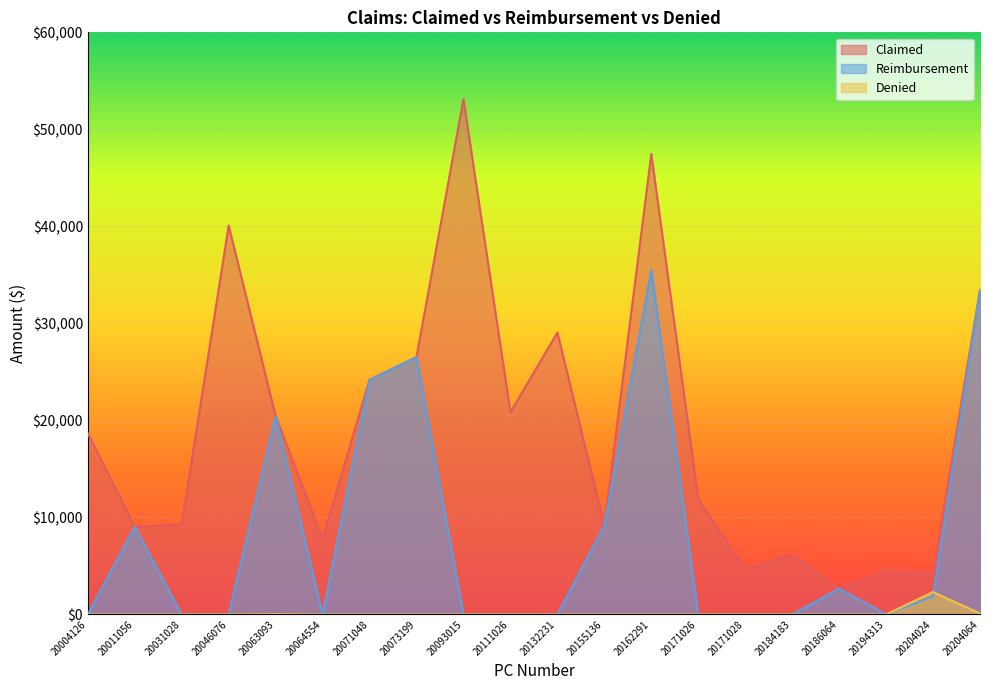

Reading left to right, transcribe all the data shown in this chart.

Claimed: 20004126=18667.6	20011056=9030.3	20031028=9280.6	20046076=40089.7	20063093=20452.0	20064554=7803.9	20071048=24189.0	20073199=26531.3	20093015=53120.0	20111026=20835.2	20132231=29062.8	20155136=9169.2	20162291=47471.5	20171026=11887.3	20171028=4677.6	20184183=6160.0	20186064=2663.5	20194313=4490.6	20204024=4195.9	20204064=33469.2
Reimbursement: 20004126=0.0	20011056=9030.3	20031028=0.0	20046076=0.0	20063093=20425.6	20064554=0.0	20071048=24189.0	20073199=26531.3	20093015=0.0	20111026=0.0	20132231=0.0	20155136=9169.2	20162291=35502.8	20171026=0.0	20171028=0.0	20184183=0.0	20186064=2663.5	20194313=0.0	20204024=1882.0	20204064=33364.2
Denied: 20004126=0.0	20011056=0.0	20031028=0.0	20046076=0.0	20063093=26.4	20064554=0.0	20071048=0.0	20073199=0.0	20093015=0.0	20111026=0.0	20132231=0.0	20155136=0.0	20162291=0.0	20171026=0.0	20171028=0.0	20184183=0.0	20186064=0.0	20194313=0.0	20204024=2313.9	20204064=105.0